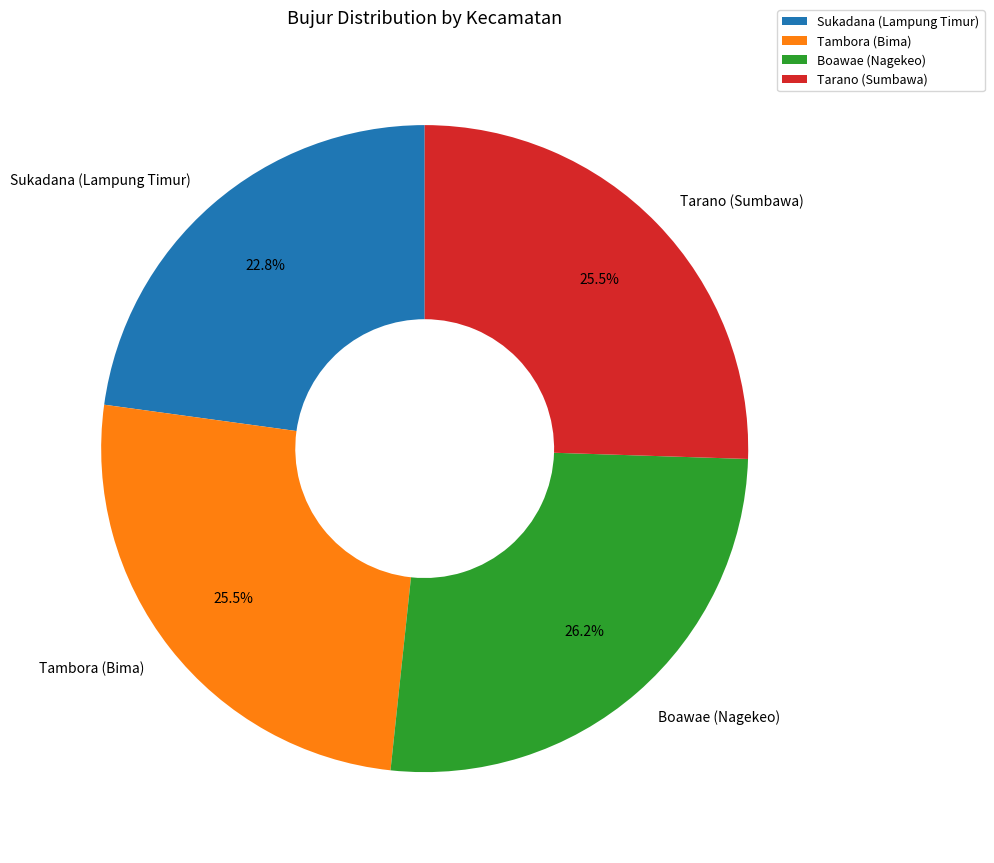

Which category has the biggest portion of the pie?

Boawae (Nagekeo)